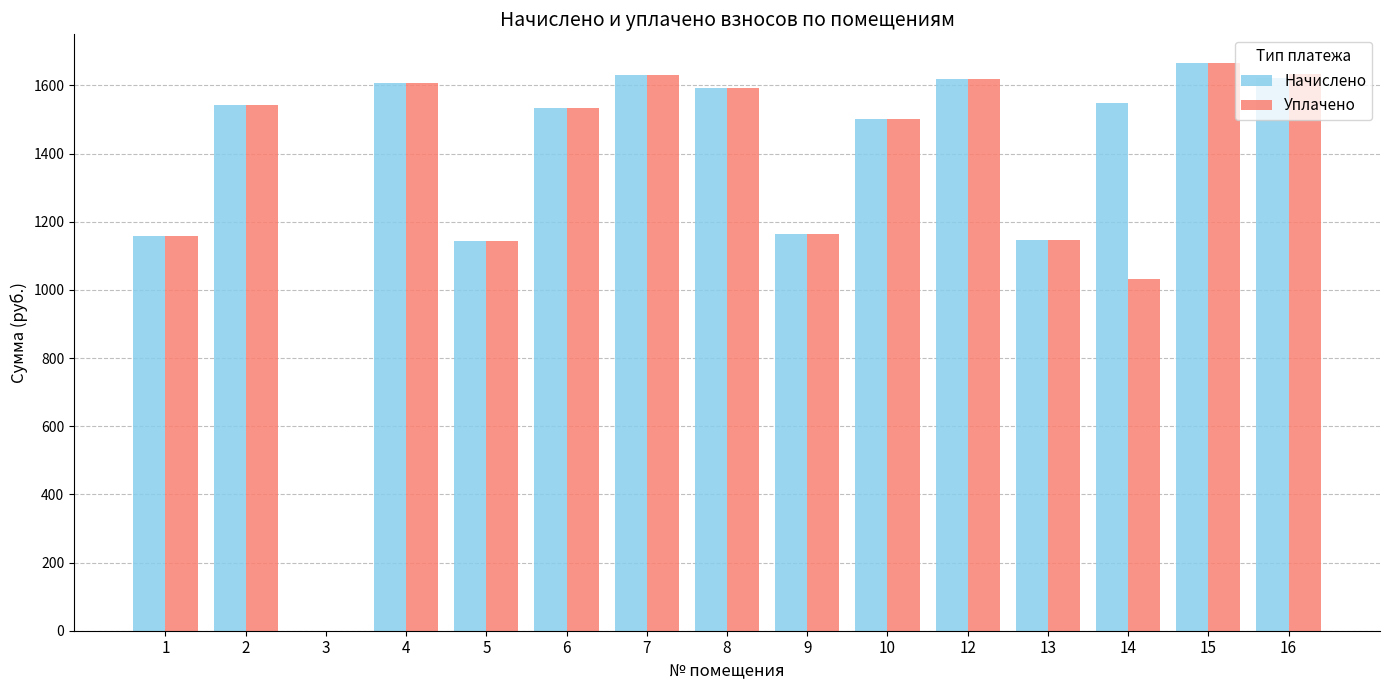

How many groups of bars are there?

15